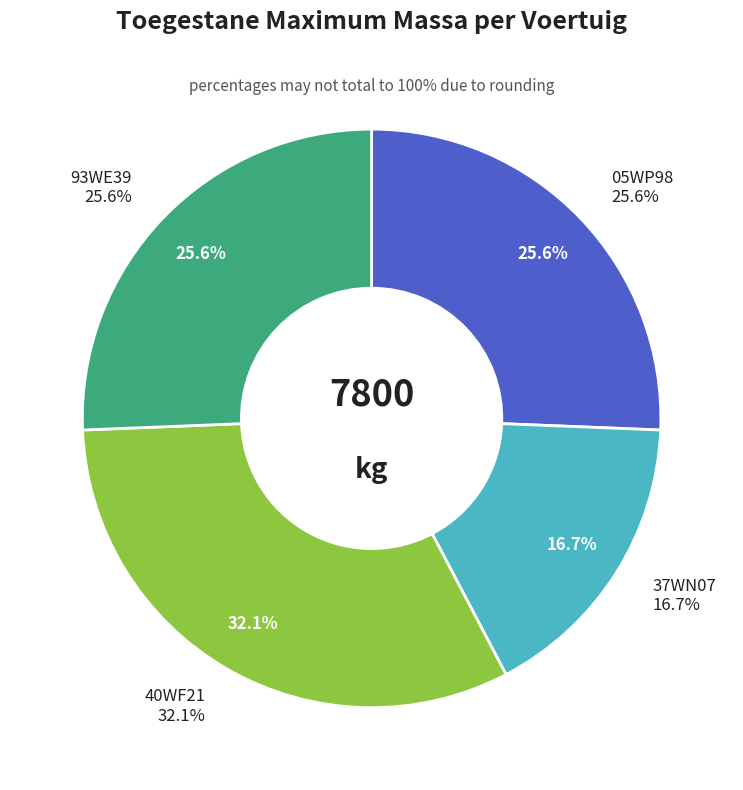

What is the largest slice in the pie chart?

40WF21